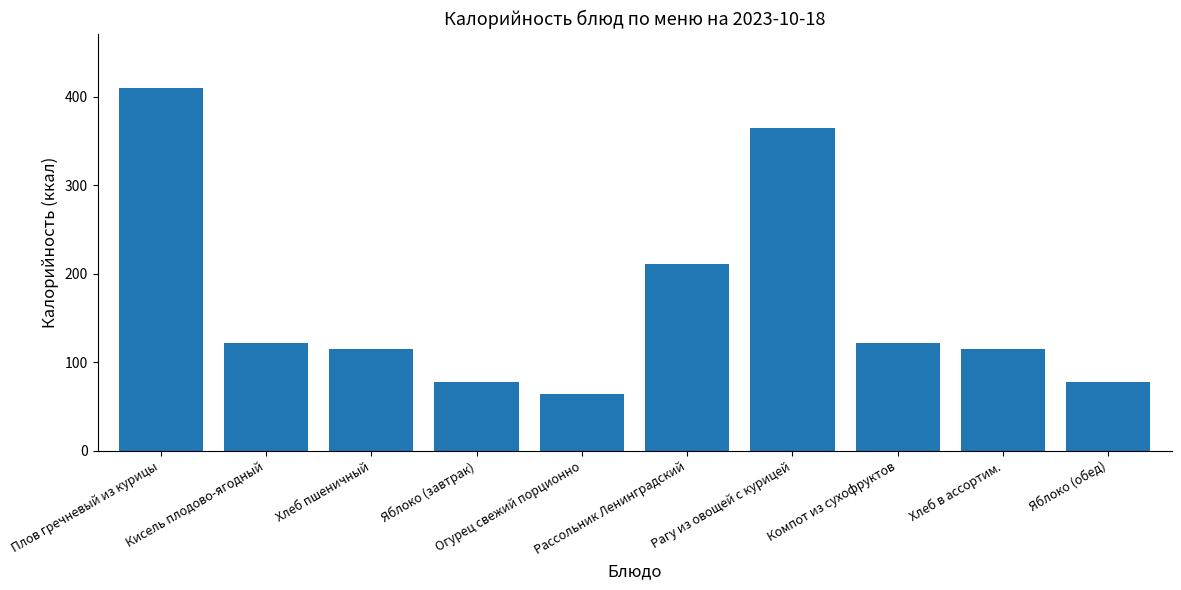

The chart shows a value of 122 at Компот из сухофруктов. True or false?

True